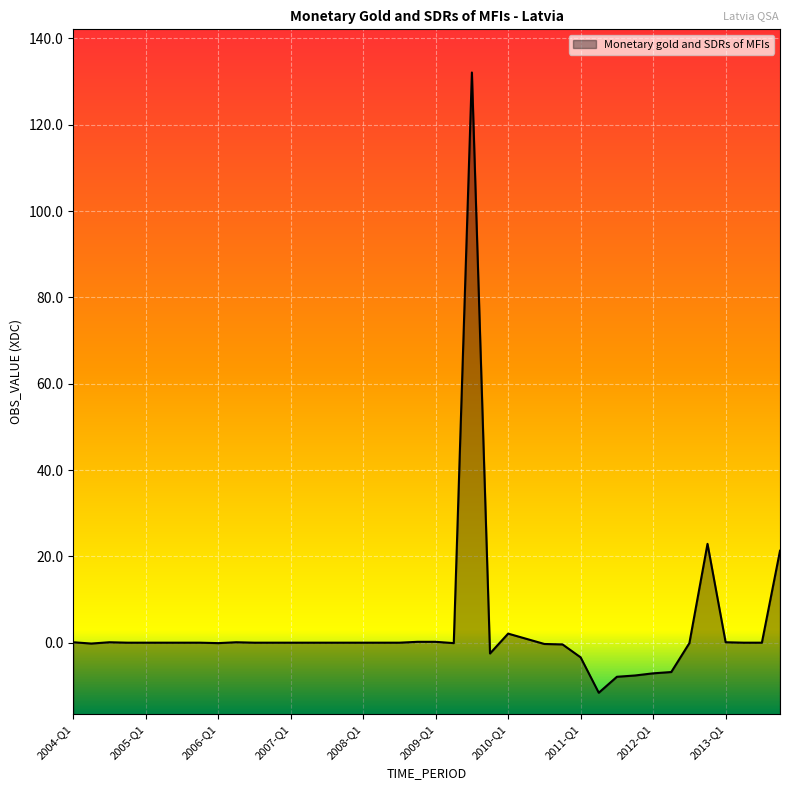

What is the difference between the values at 2012-Q4 and 2010-Q3?

23.2